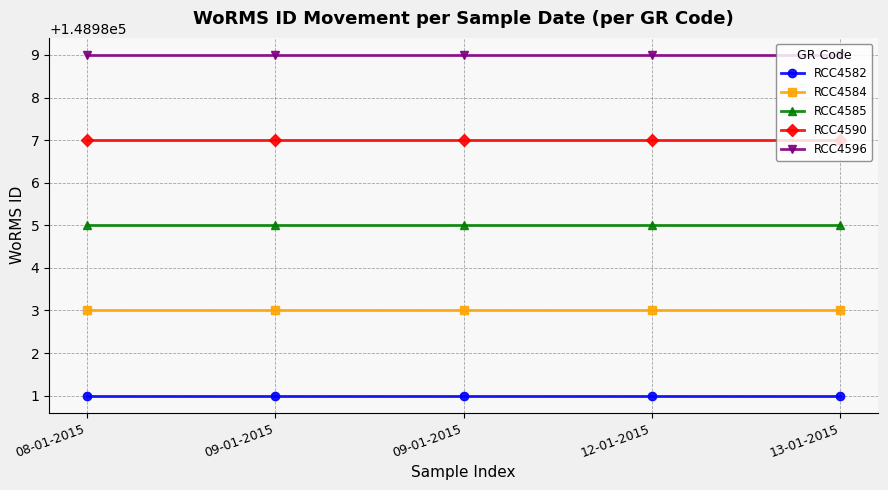

At which label is RCC4584 closest to 148983?

08-01-2015